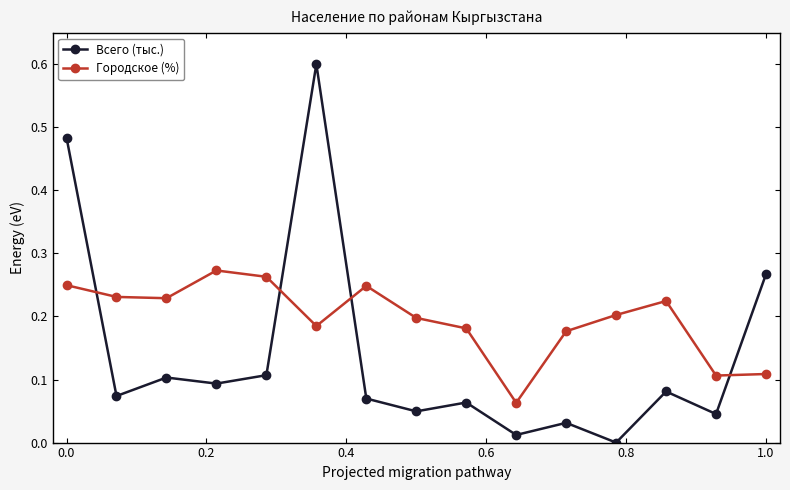

Which series has the largest range (max minus min)?

Всего (тыс.)